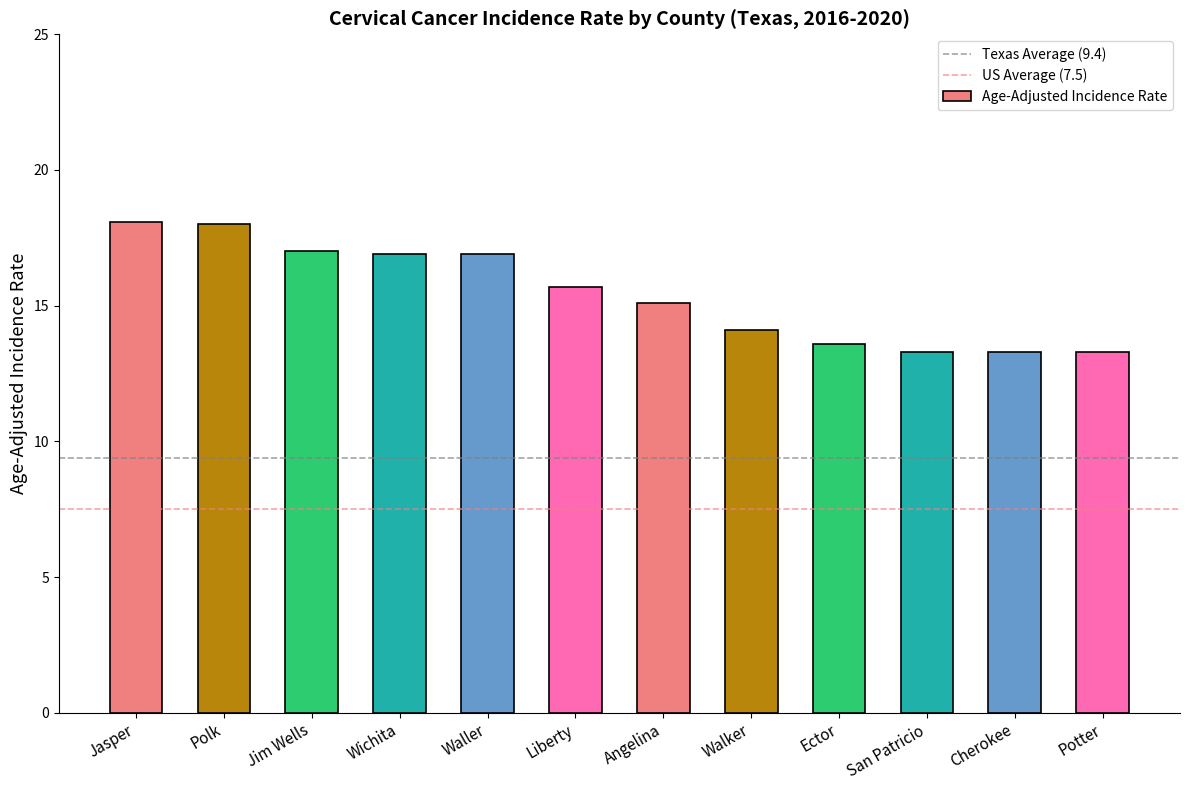

What is the approximate value at Angelina?

15.1